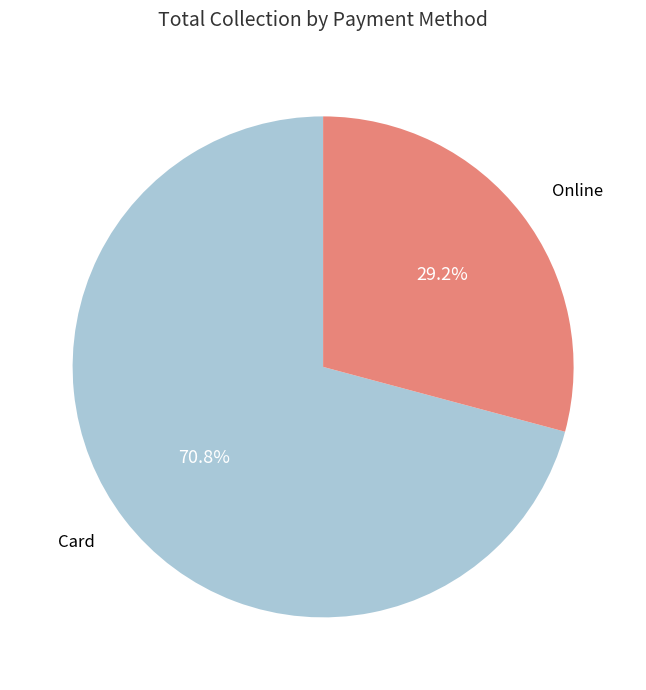

Combined, what portion of the pie is Card and Online?

100.0%